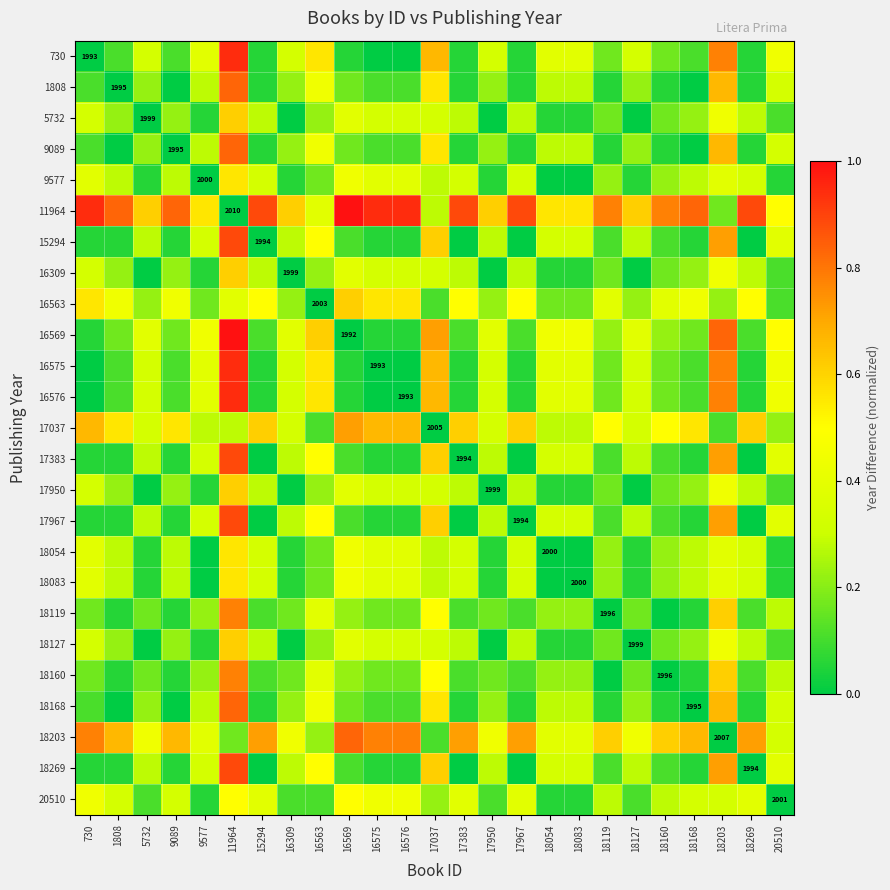

Which label corresponds to the largest value in the chart?

16569